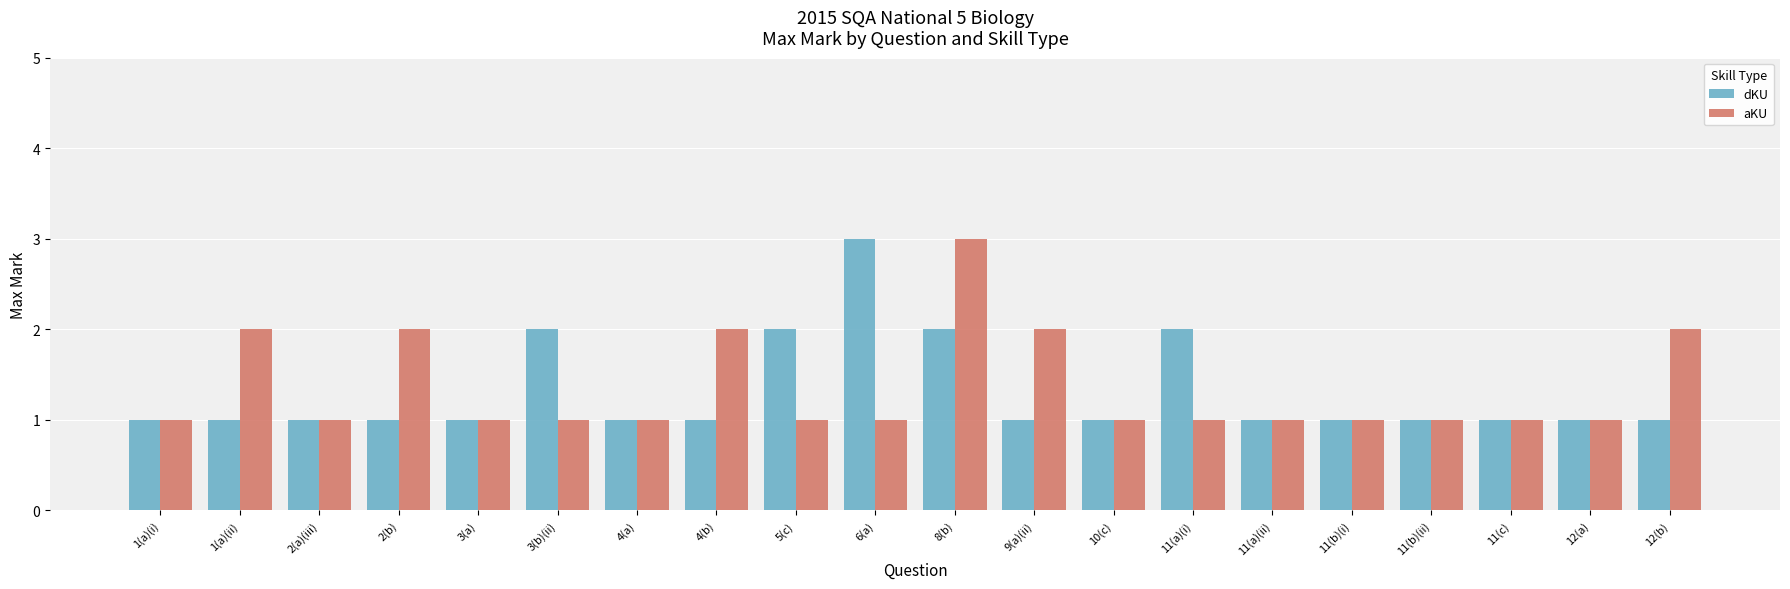

What is the minimum value for aKU?

1